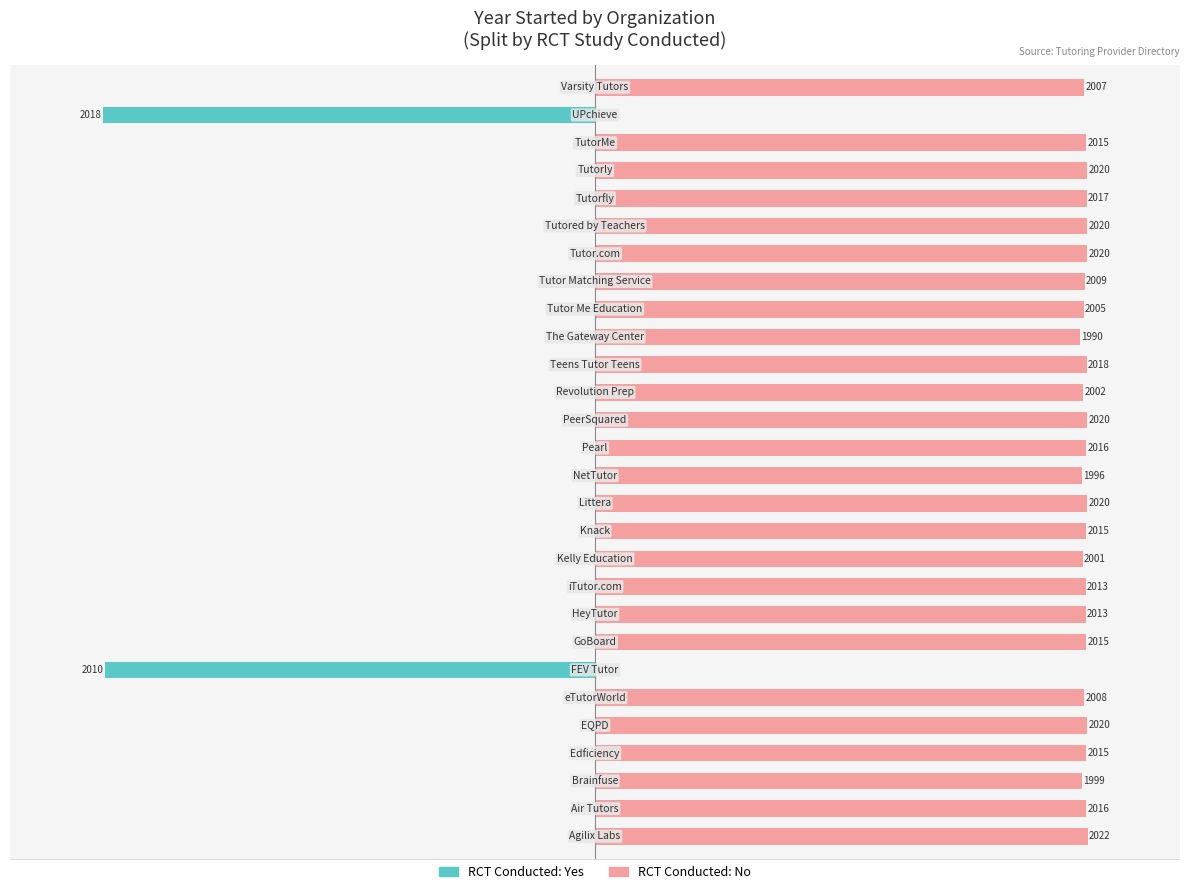

What is the value of the RCT Conducted: No bar at the 15th from the left?

2016